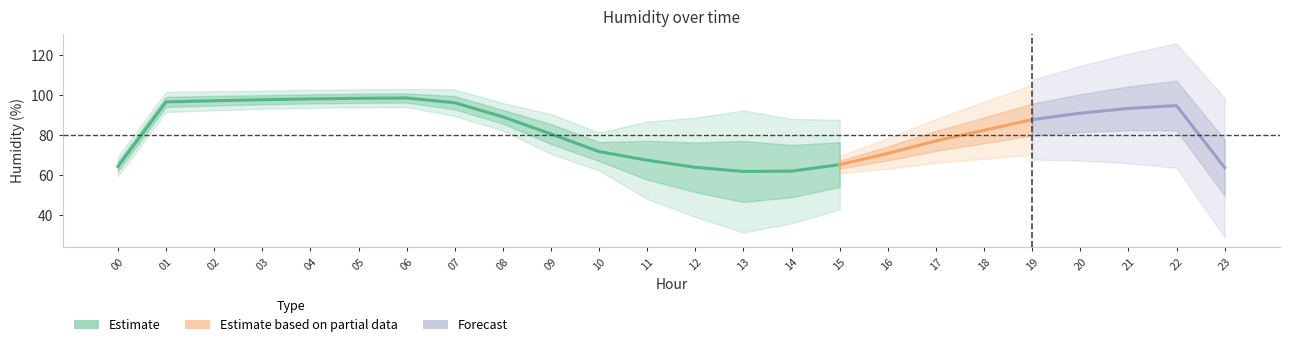

Is the value of 2020-09-02 at 18 greater than the value of 2020-09-01 at 17?

Yes